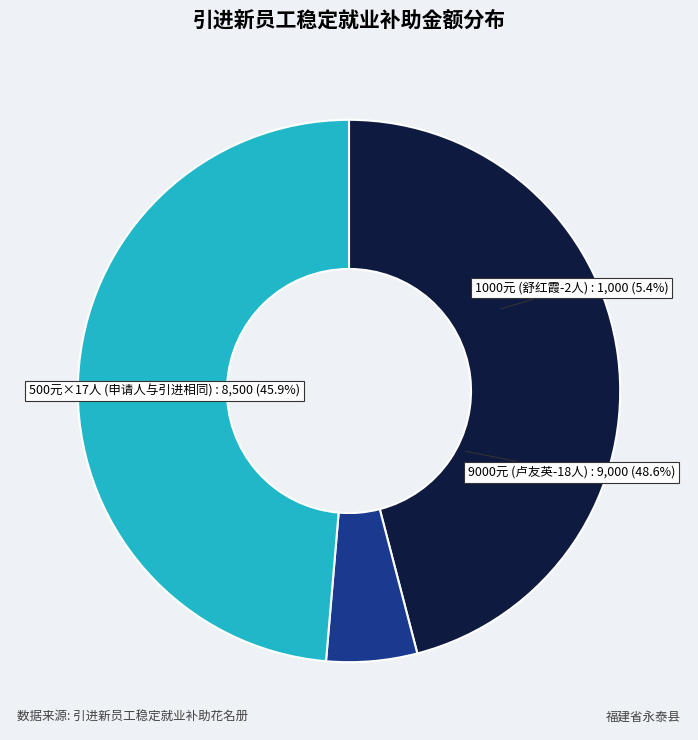

True or false: 满1个月(祝应江) accounts for 1% of the total.

False